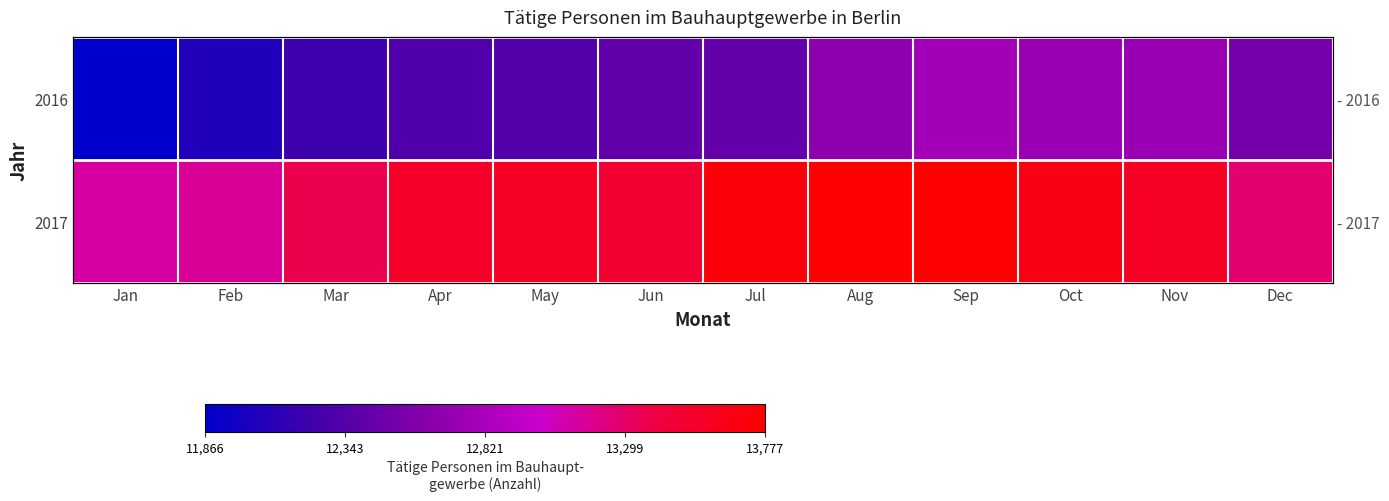

Rank the series at Jan from lowest to highest value.

2016, 2017